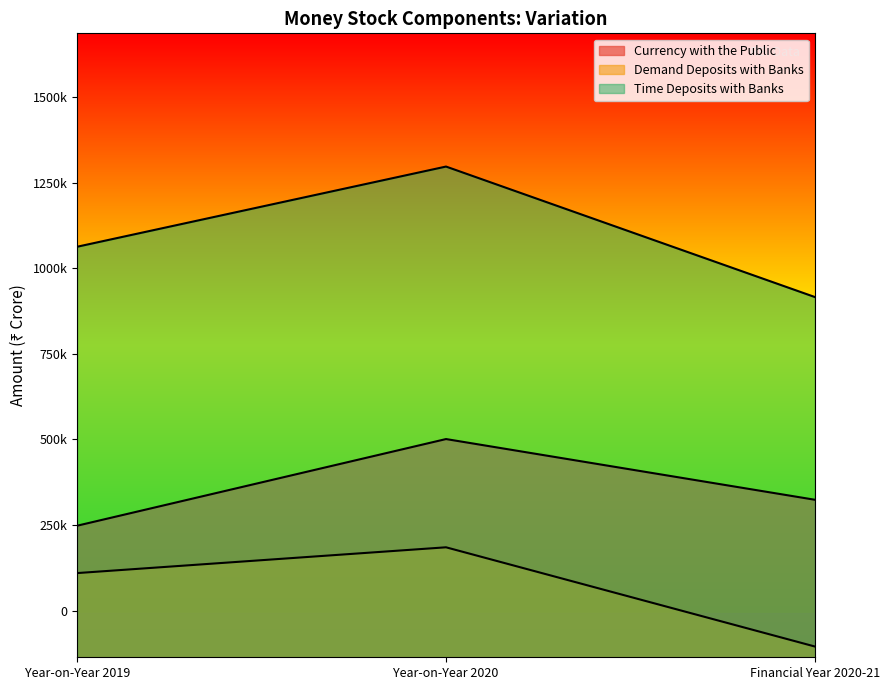

What is the difference between the maximum and minimum values in the Demand Deposits with Banks series?

289732